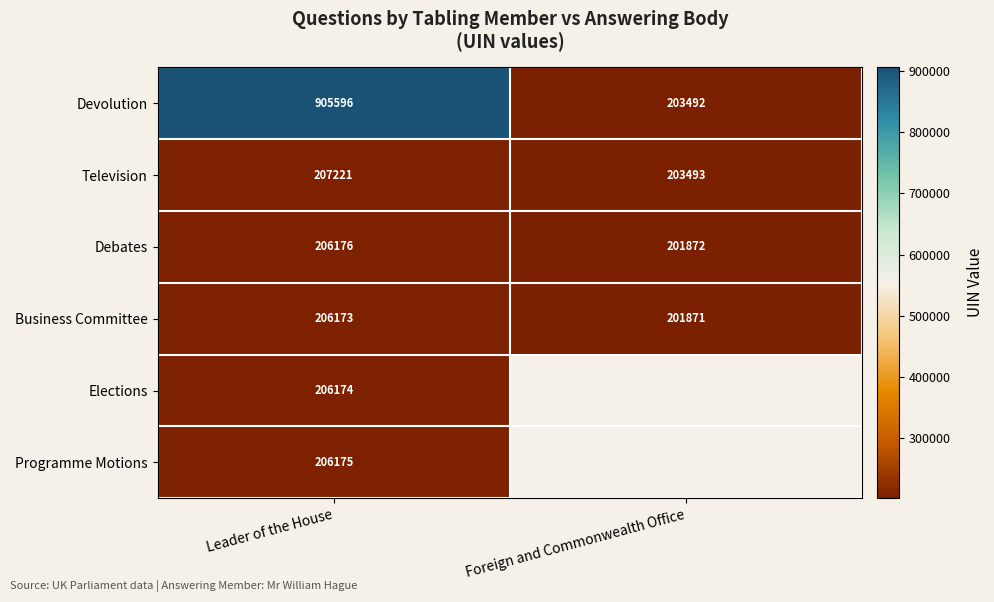

Is it true that Television equals 99574.7 at Leader of the House?

False